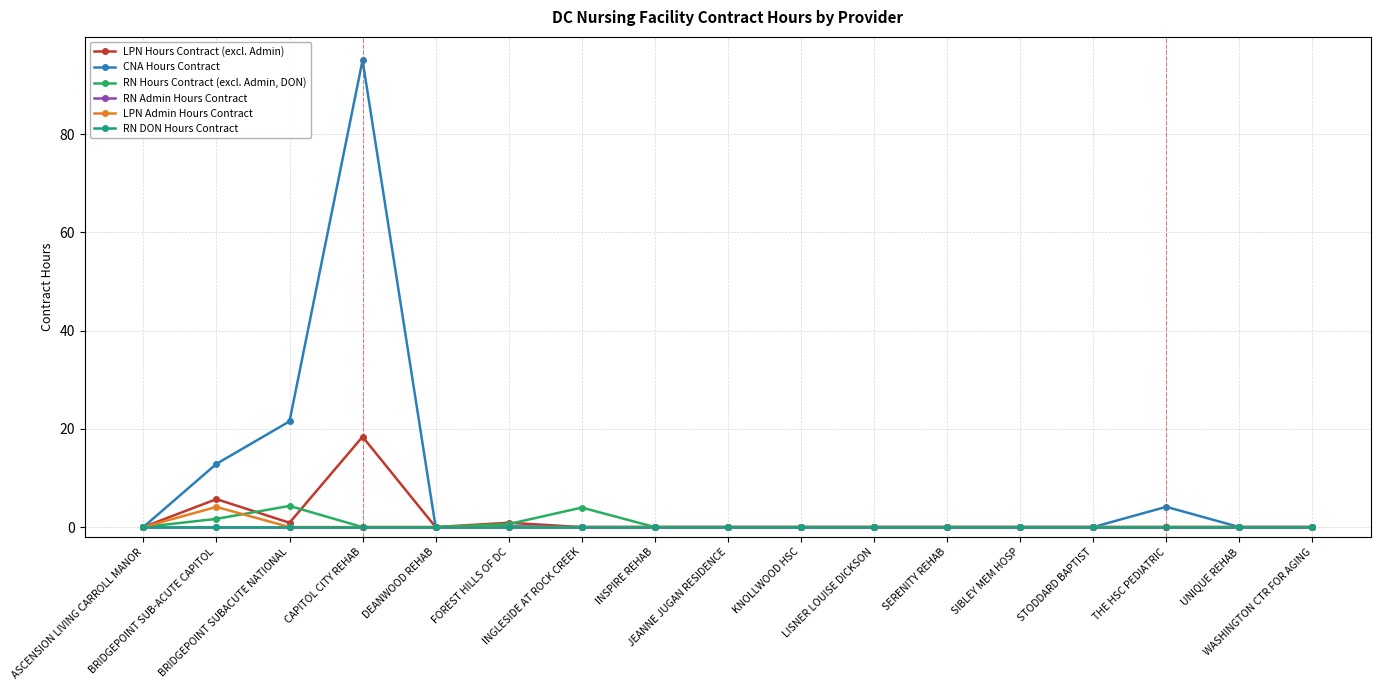

How many lines are shown in the chart?

6